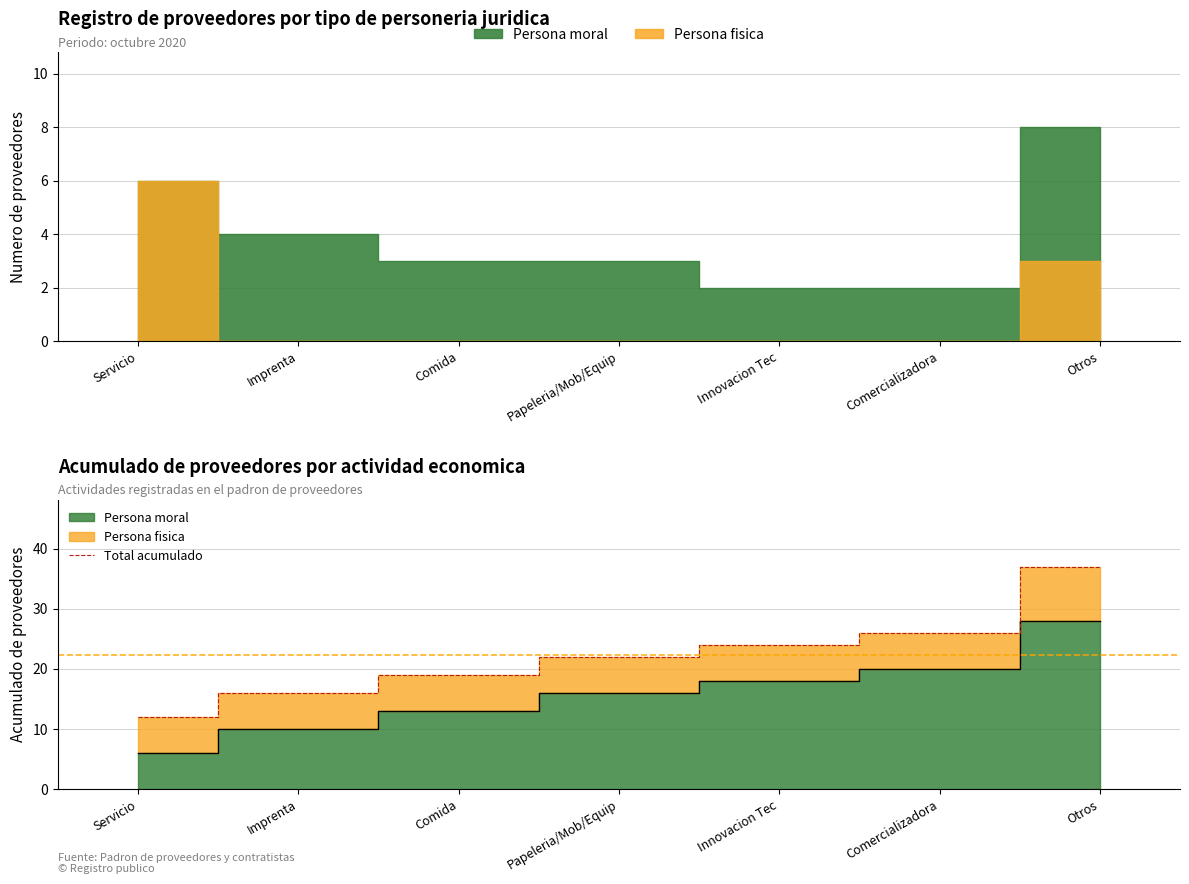

What is the difference between the values at Servicio and Papeleria/Mob/Equip?

10